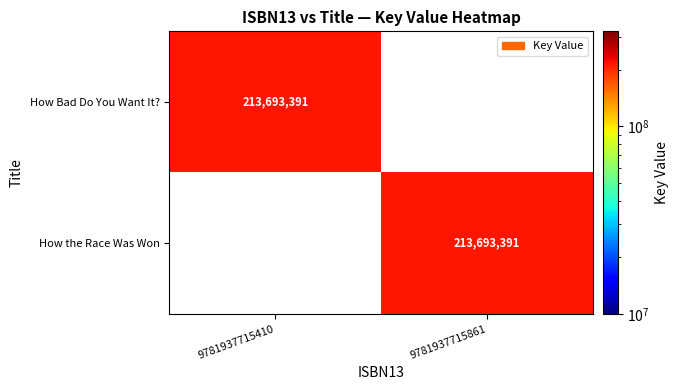

Which category has the lowest value across all series?

9781937715861